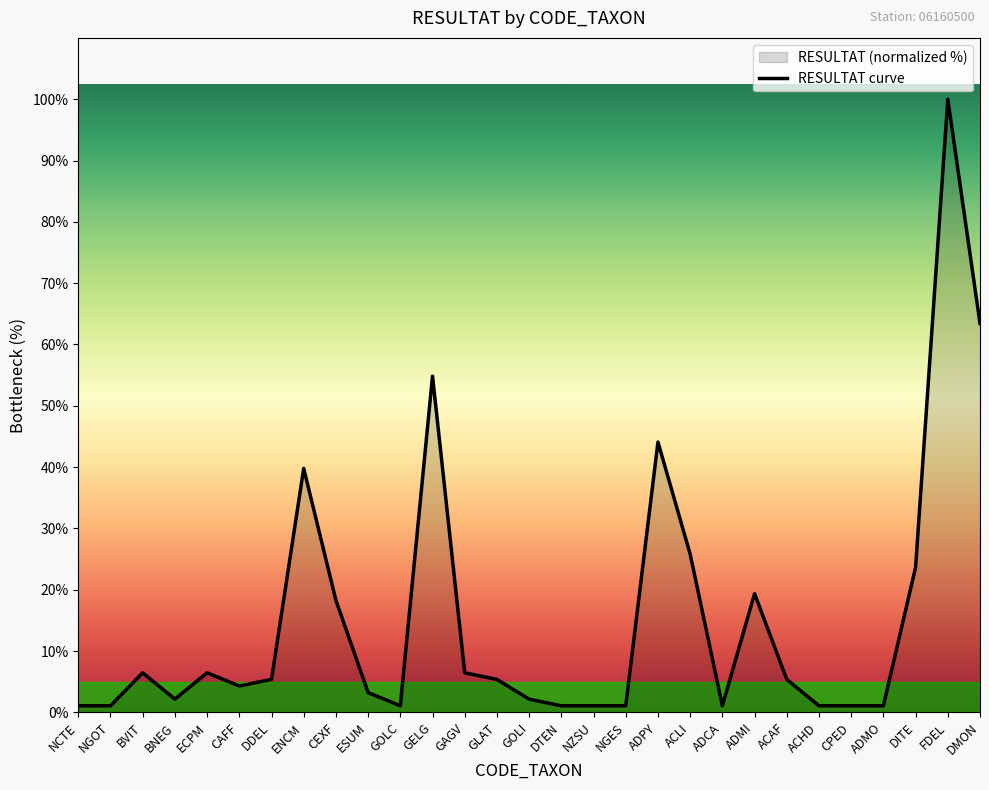

How many values are below 5?

14